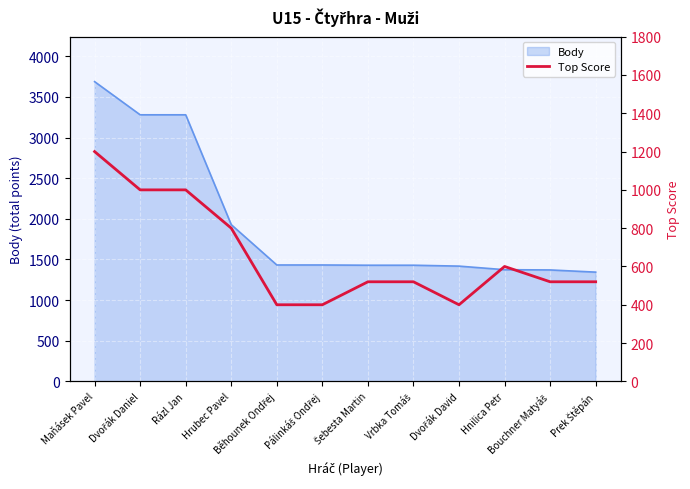

What is the maximum value for Body?

3688